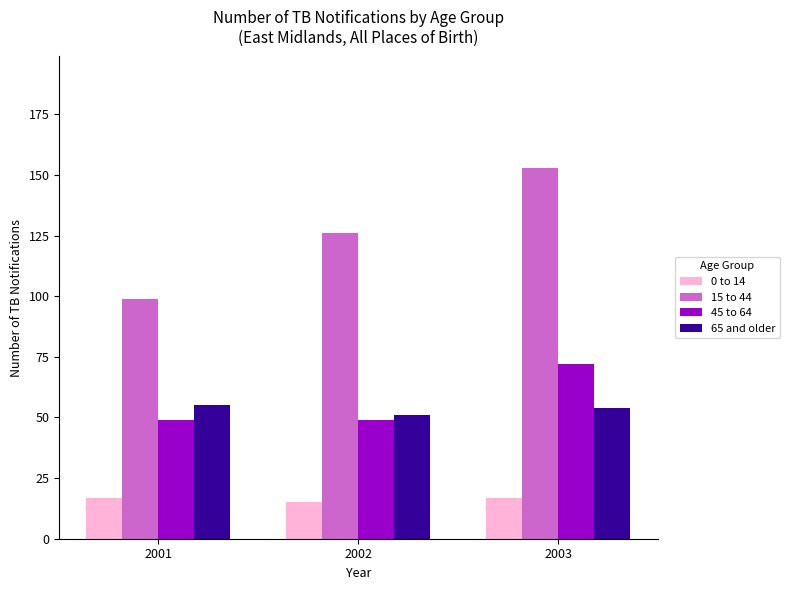

What is the average value of the 15 to 44 series?

126